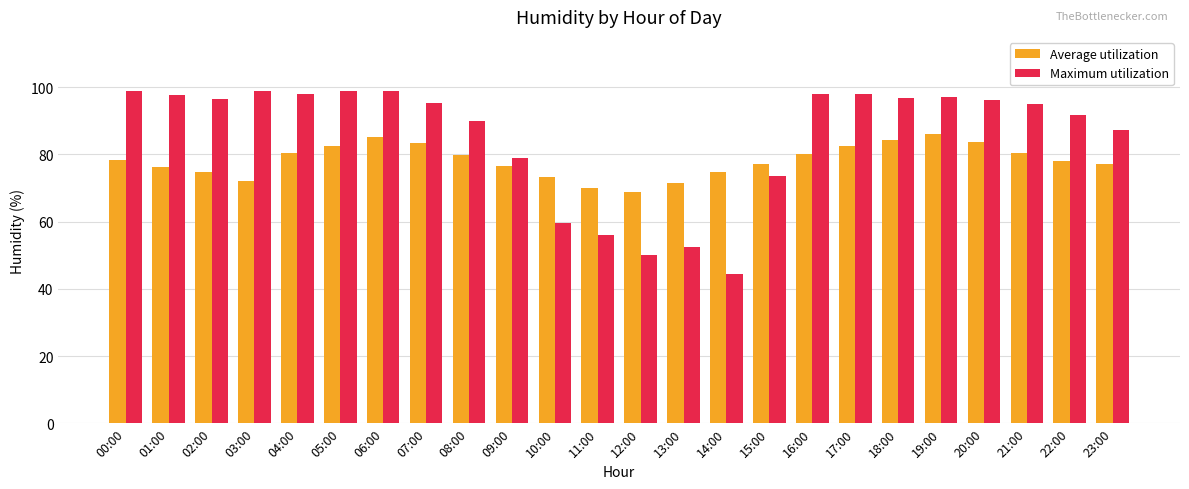

What is the value of the Maximum utilization bar at the 18th from the left?

98.1